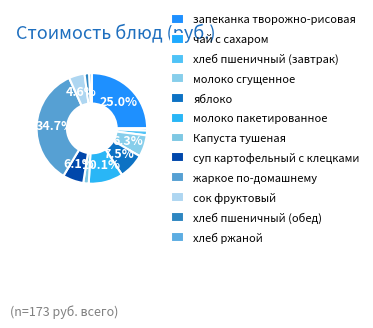

What is the largest slice in the pie chart?

жаркое по-домашнему